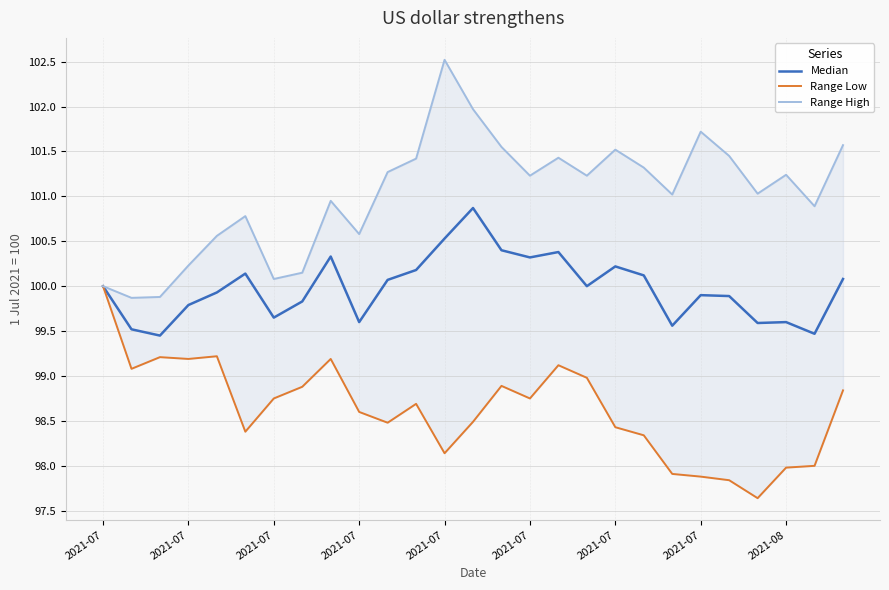

True or false: Range High and Median intersect in this chart.

False